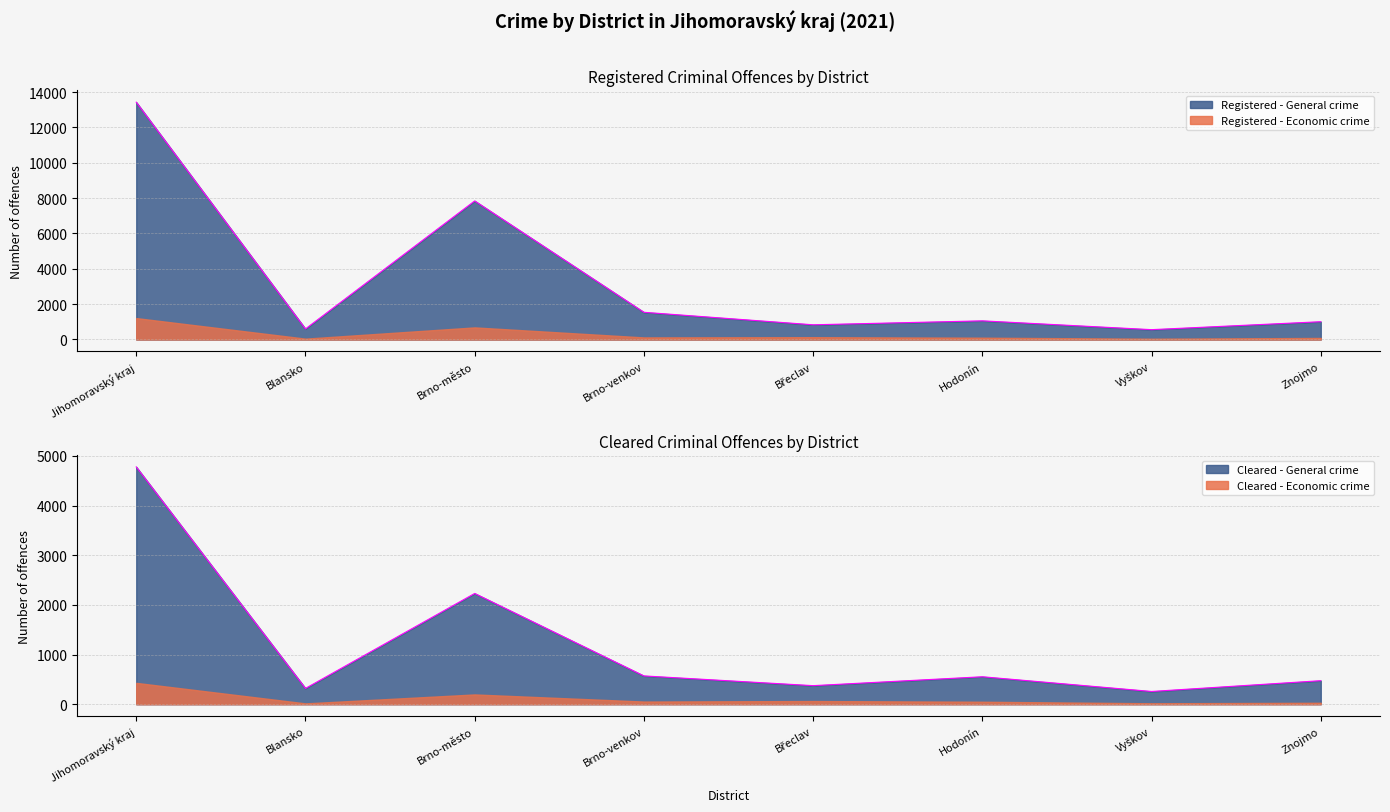

What is the minimum value for Registered - General crime?

257